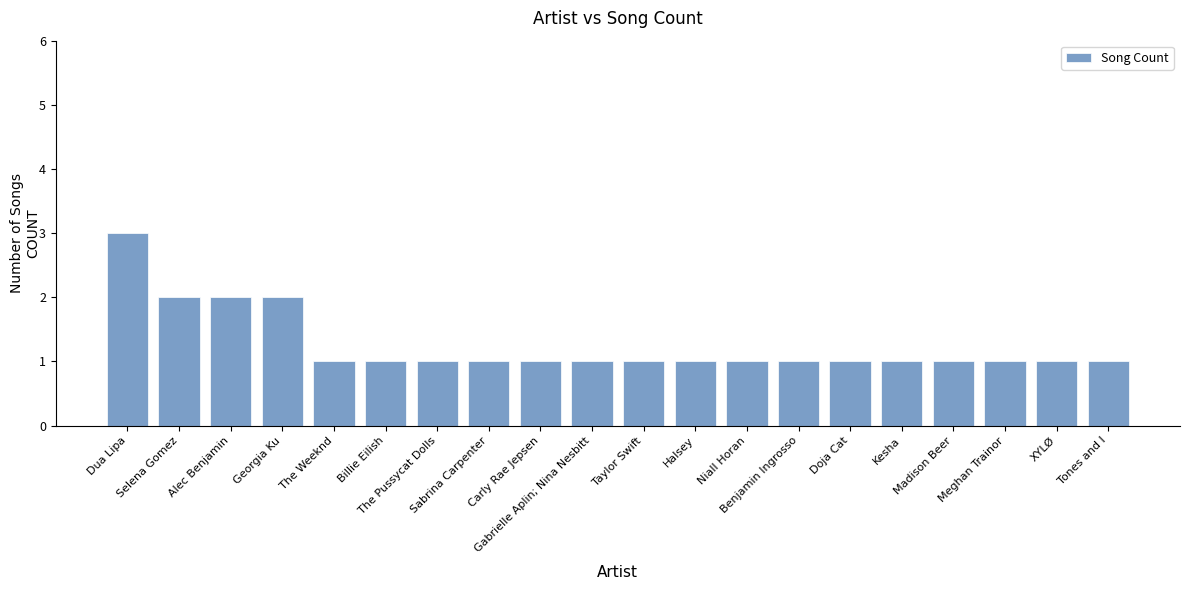

What is the minimum value shown in the chart?

1